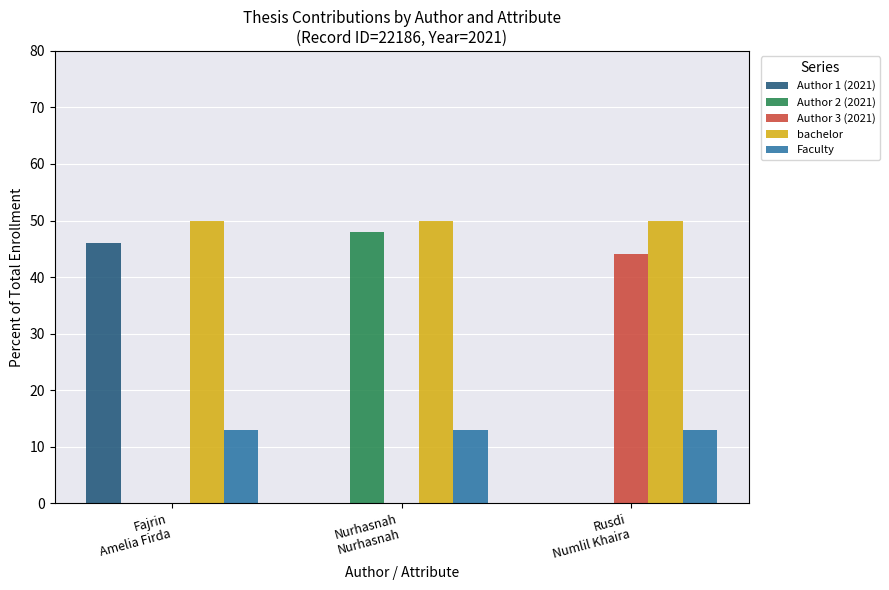

What is the greatest value displayed?

50